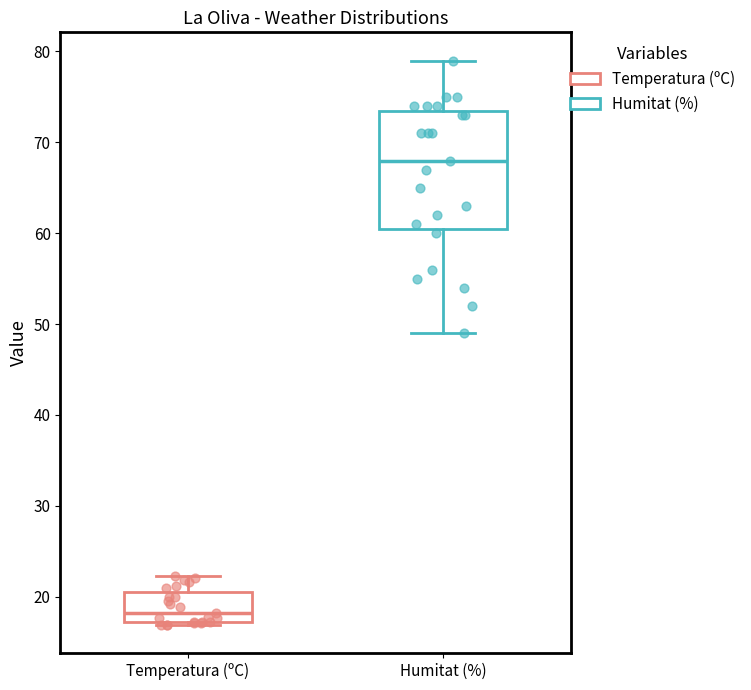

Reading left to right, read every box against the y-axis: the position of its median line, the range the box covers, and the ends of its whiskers. The values are not printed on the chart, so give them approximately, as read against the axis.

Temperatura (ºC): median 18, box 17 to 21, whiskers 17 (just below the box's lower edge) to 22
Humitat (%): median 68, box 61 to 74, whiskers 49 to 79